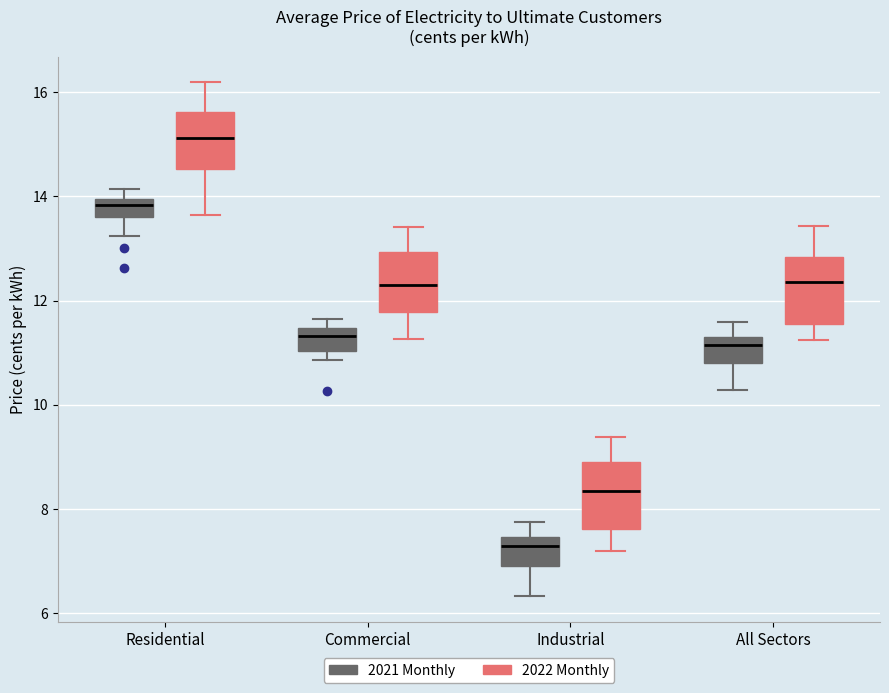

Reading left to right, transcribe this box plot: for each box, give where its median line is, the range the box spans, and where its two whiskers end, as read against the y-axis. The values are not printed on the chart, so give them approximately, as read against the axis.

Residential (2021 Monthly): median 13.8, box 13.6 to 14.0, whiskers 13.2 to 14.2
Residential (2022 Monthly): median 15.2, box 14.6 to 15.6, whiskers 13.6 to 16.2
Commercial (2021 Monthly): median 11.4 (inside the box), box 11.0 to 11.4, whiskers 10.8 to 11.6
Commercial (2022 Monthly): median 12.4, box 11.8 to 13.0, whiskers 11.2 to 13.4
Industrial (2021 Monthly): median 7.2, box 7.0 to 7.4, whiskers 6.4 to 7.8
Industrial (2022 Monthly): median 8.4, box 7.6 to 9.0, whiskers 7.2 to 9.4
All Sectors (2021 Monthly): median 11.2, box 10.8 to 11.4, whiskers 10.2 to 11.6
All Sectors (2022 Monthly): median 12.4, box 11.6 to 12.8, whiskers 11.2 to 13.4